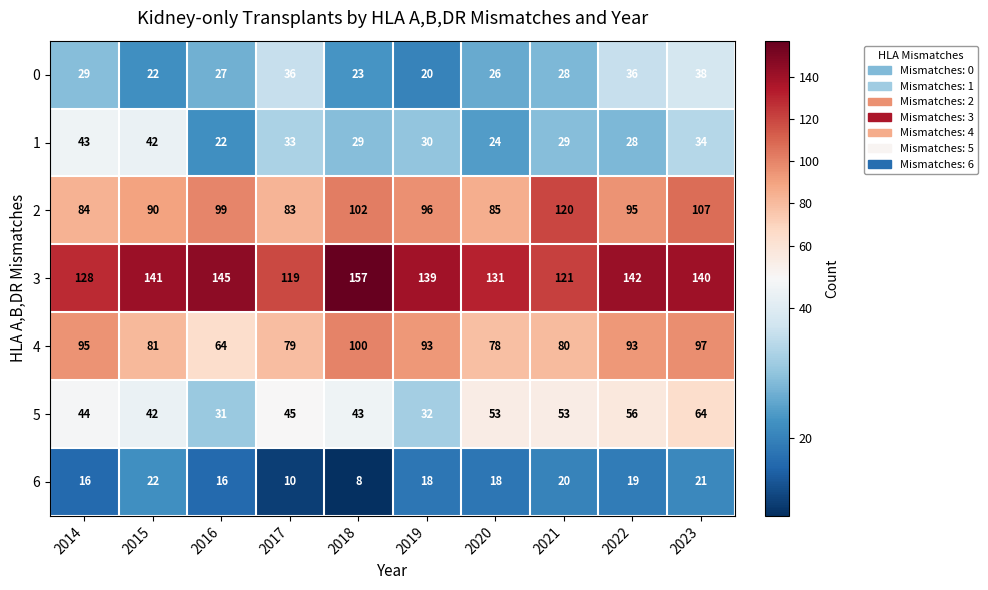

What is the average value of the 3 series?

136